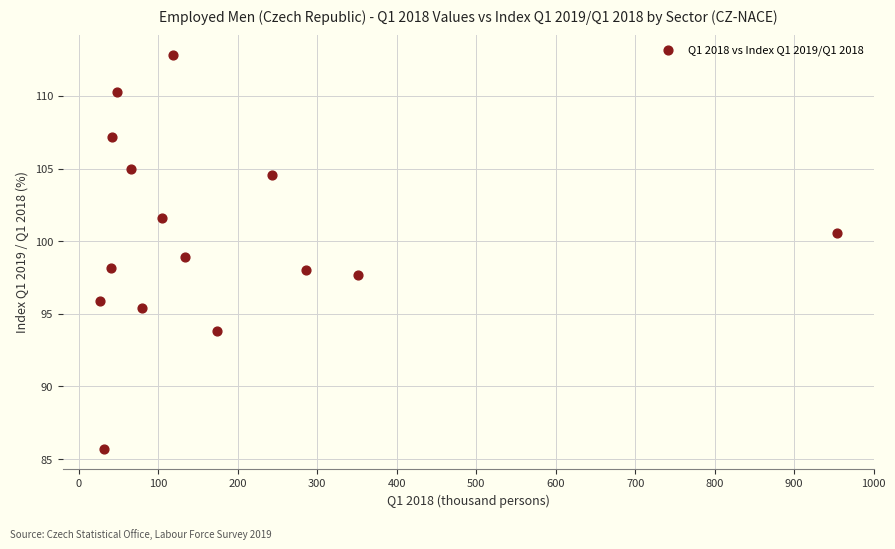

What is the range of Y values (max minus min)?

27.2